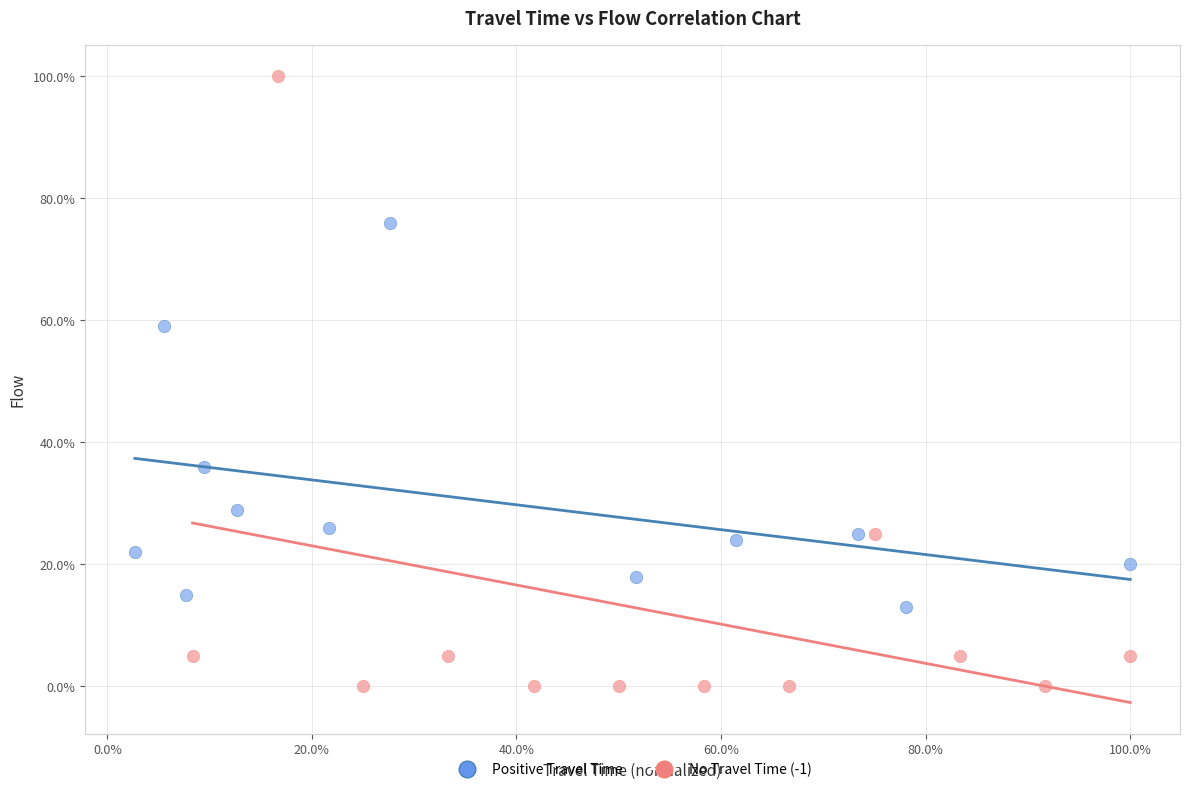

Which series has the widest spread of Y values?

No Travel Time (-1)